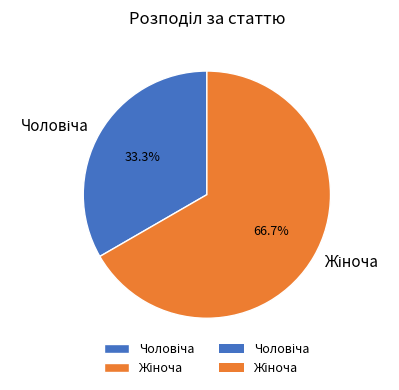

Is there a majority slice in this chart?

Yes